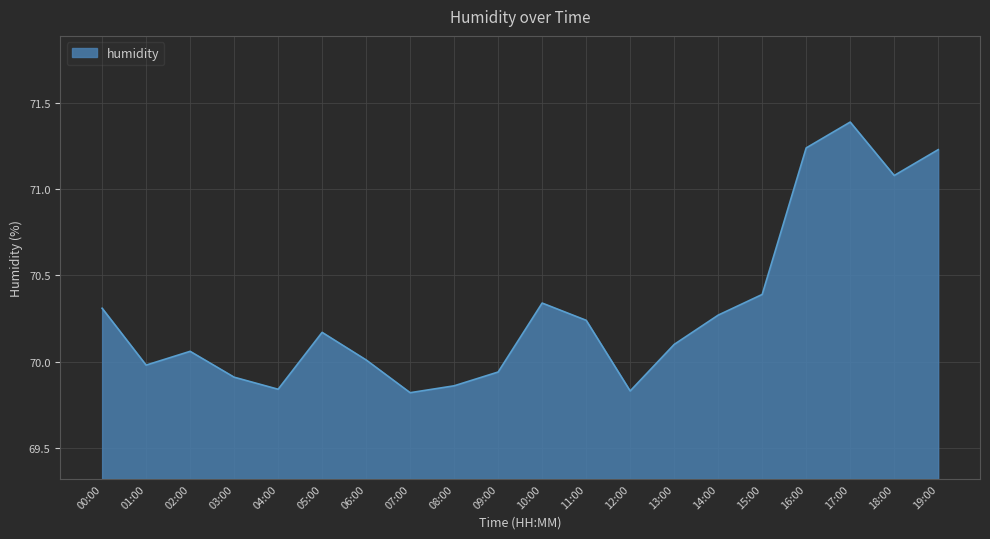

Does the chart have visible grid lines?

Yes